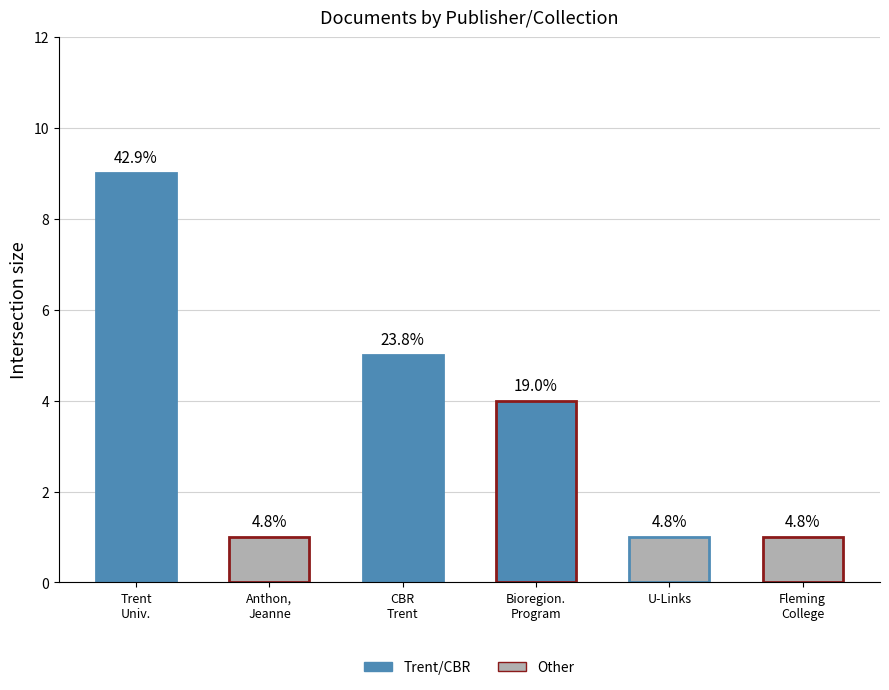

What is the difference between the second highest and minimum values?

4